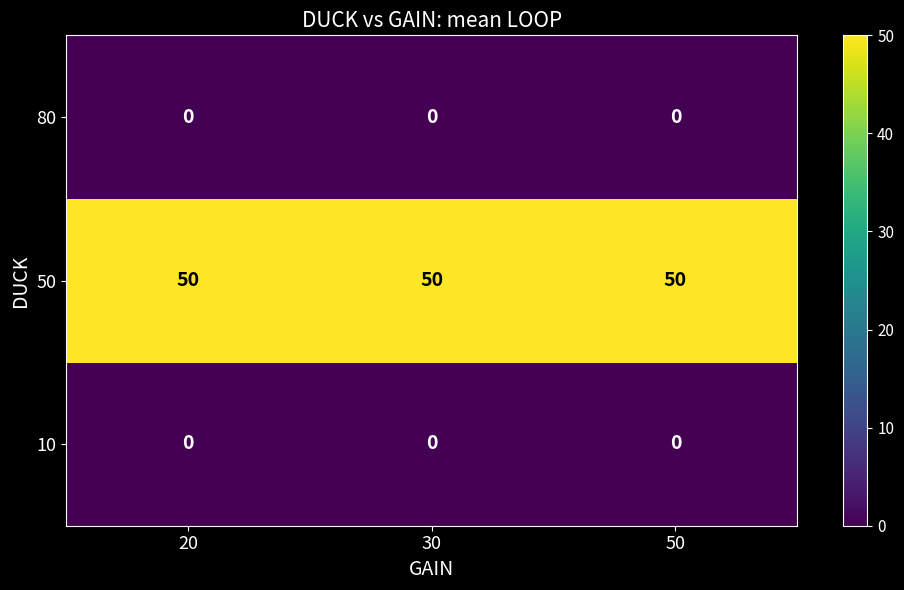

What is the lowest value of the 50 series?

50